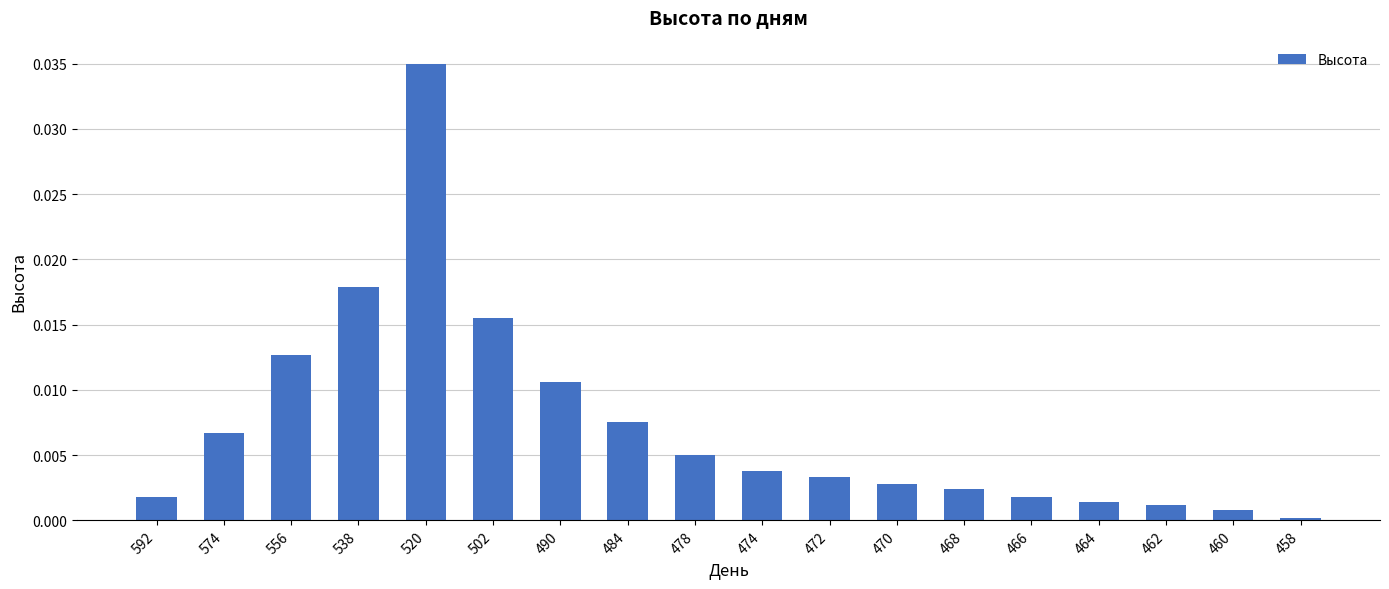

Is it true that the value at 502 is 0.0?

True